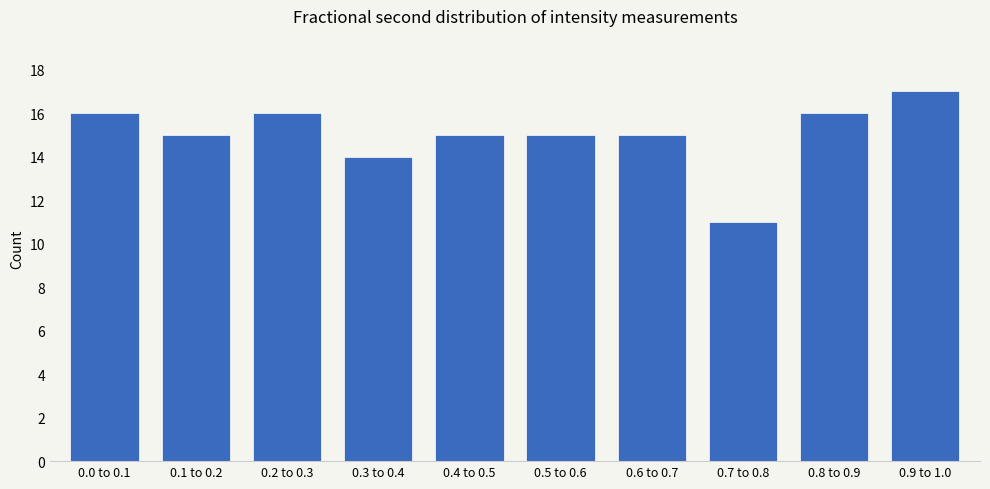

Reading left to right, what are all the values shown in this chart?

16	15	16	14	15	15	15	11	16	17